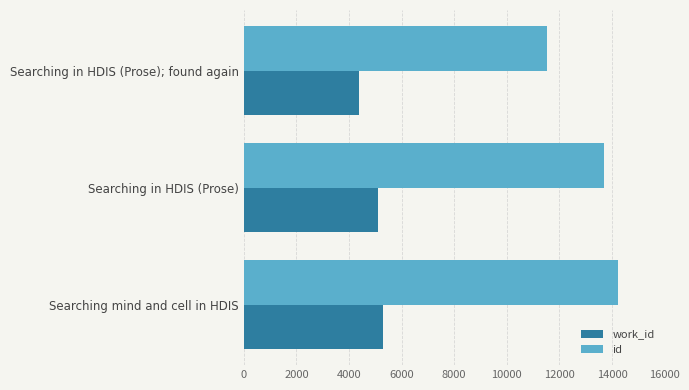

How many distinct data groups are displayed?

2